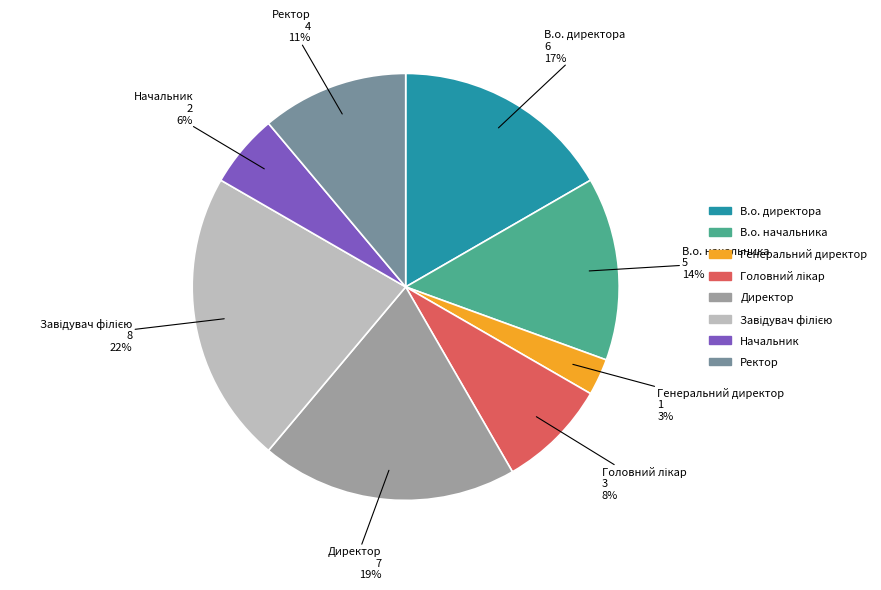

Which slice is the smallest?

Генеральний директор